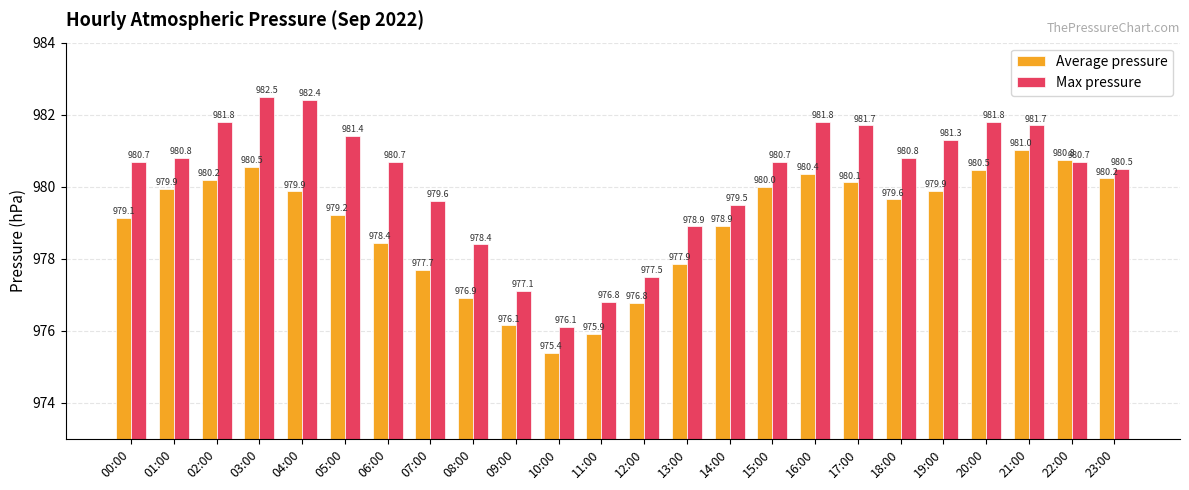

Which series has the largest total across all categories?

Max pressure